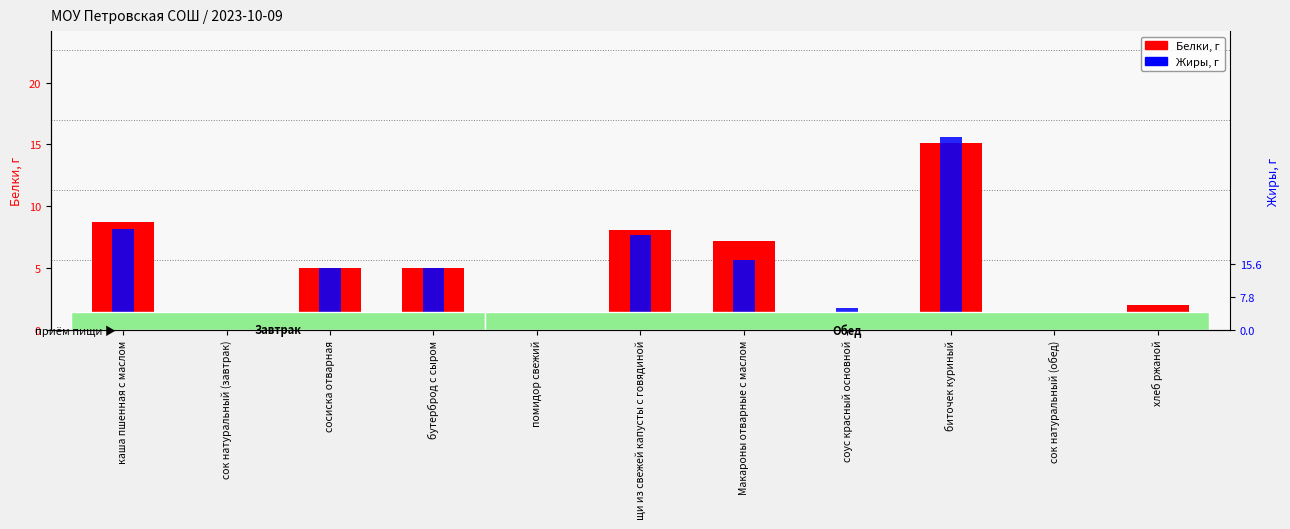

Which series changed the most between бутерброд с сыром and биточек куриный?

Жиры